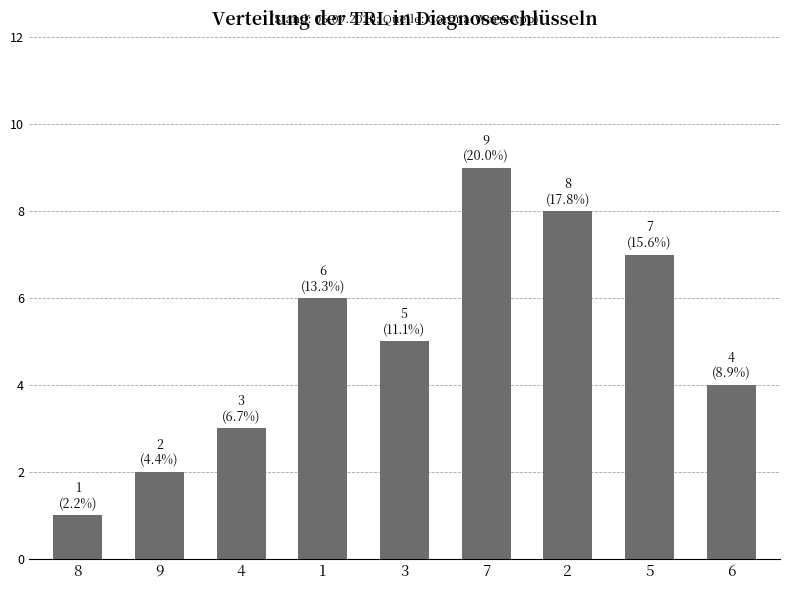

What is the change in value from 1 to 6?

-2